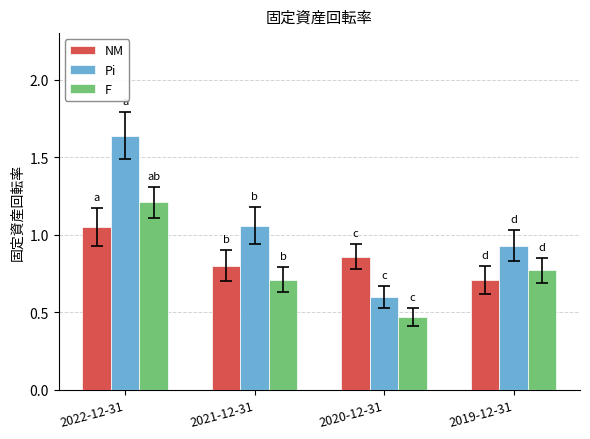

What is the difference between the maximum and minimum values in the Pi series?

1.0